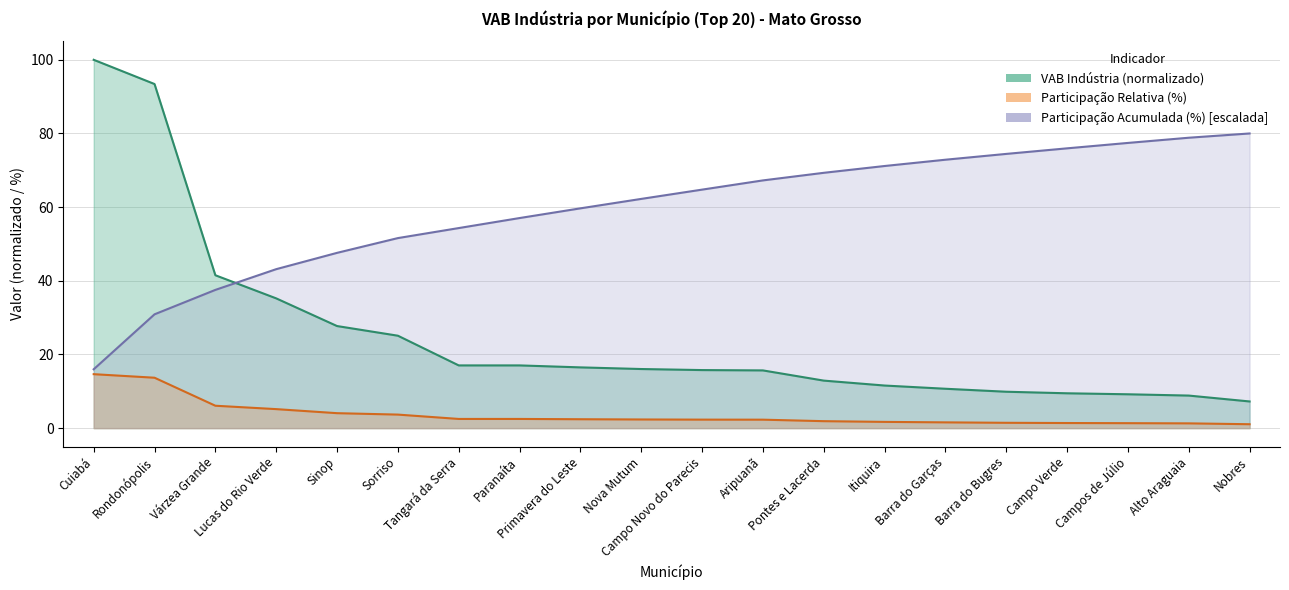

Rank the series at Lucas do Rio Verde from lowest to highest value.

Participação Relativa (%), VAB Indústria (1 000 R$), Participação Acumulada (%)